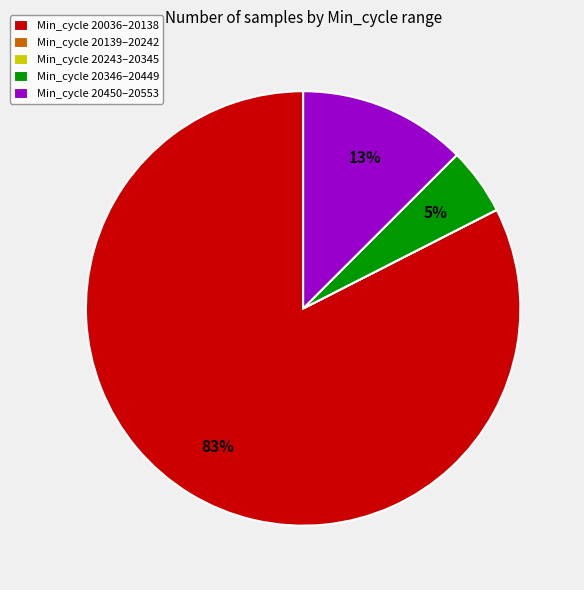

What is the majority slice?

Min_cycle 20036–20138